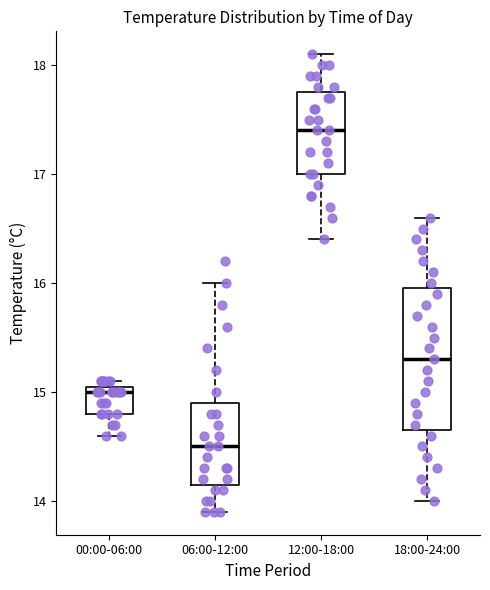

Reading left to right, read every box against the y-axis: the position of its median line, the range the box covers, and the ends of its whiskers. The values are not printed on the chart, so give them approximately, as read against the axis.

00:00-06:00: median 15.0, box 14.8 to 15.1, whiskers 14.6 to 15.1 (just above the box's upper edge)
06:00-12:00: median 14.5, box 14.2 to 14.9, whiskers 13.9 to 16.0
12:00-18:00: median 17.4, box 17.0 to 17.8, whiskers 16.4 to 18.1
18:00-24:00: median 15.3, box 14.7 to 16.0, whiskers 14.0 to 16.6